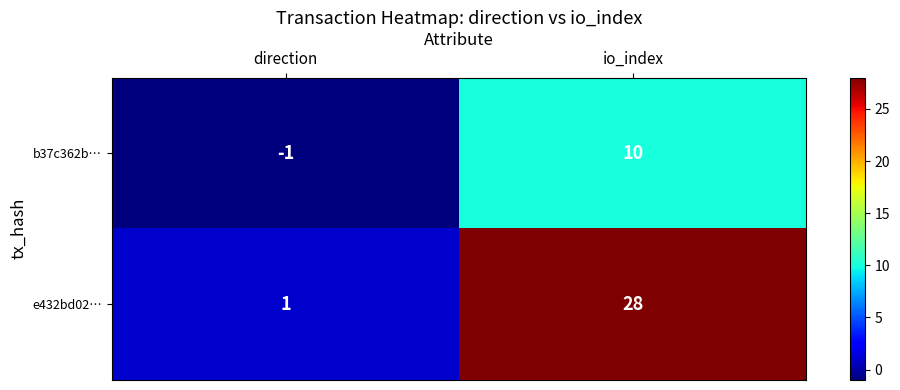

Is it true that b37c362b… equals -1 at direction?

True